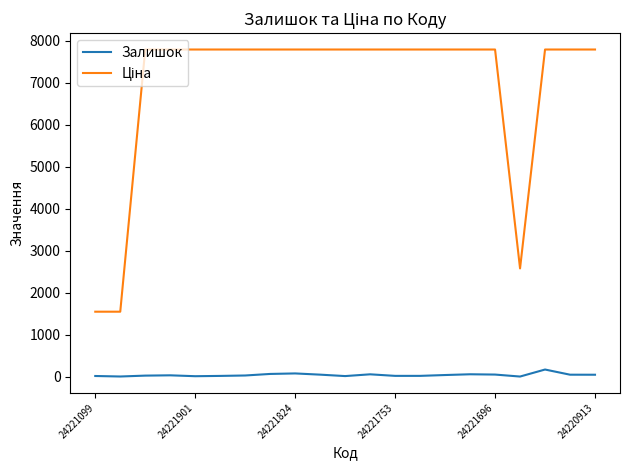

How many lines are shown in the chart?

2